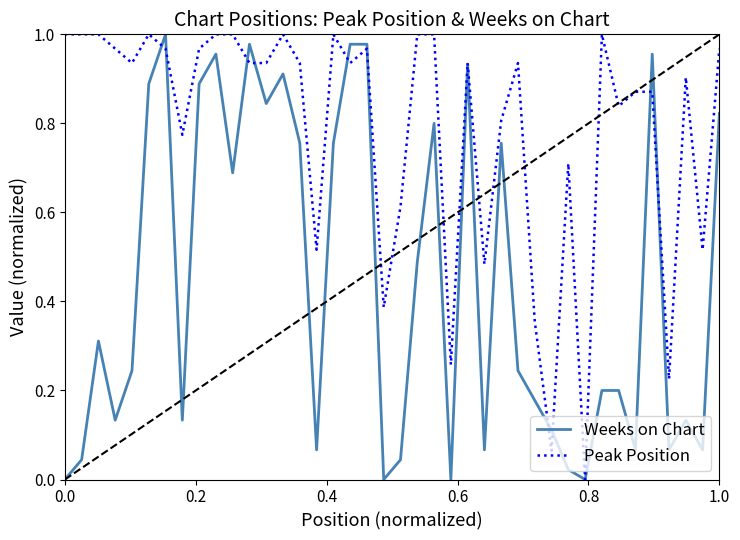

True or false: Weeks on Chart and Peak Position intersect in this chart.

True